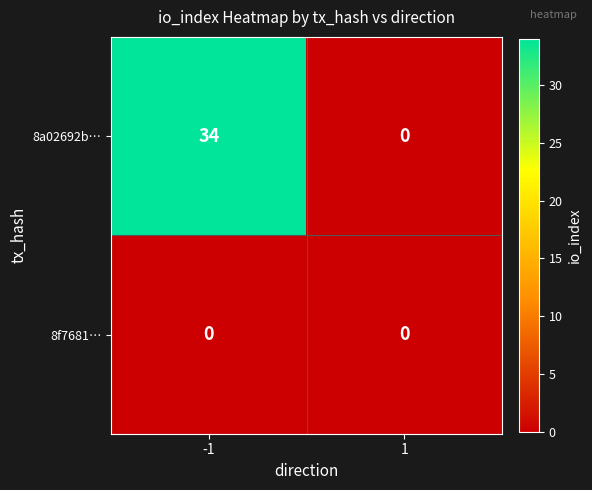

At -1, list the series in order from smallest to largest.

8f7681…, 8a02692b…